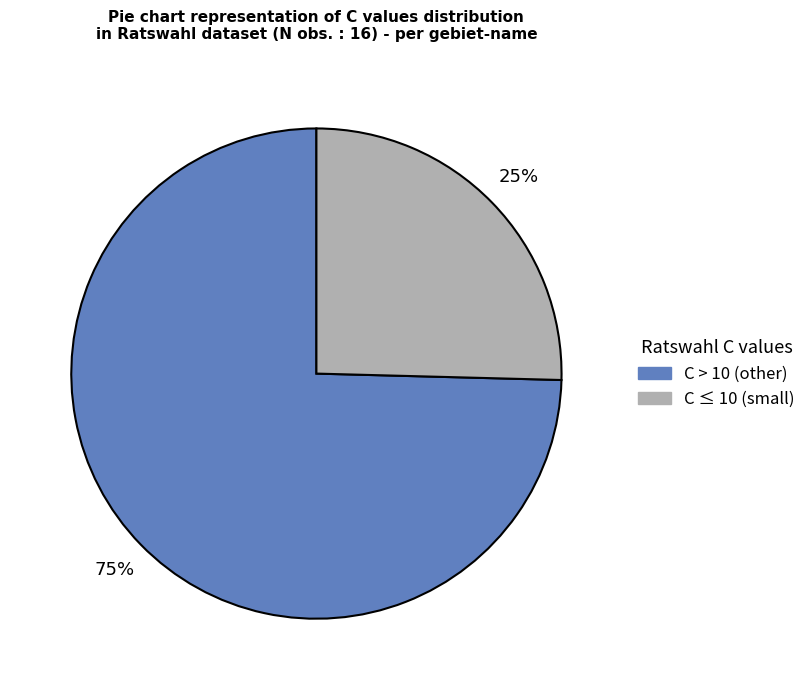

Does any single category account for the majority?

Yes